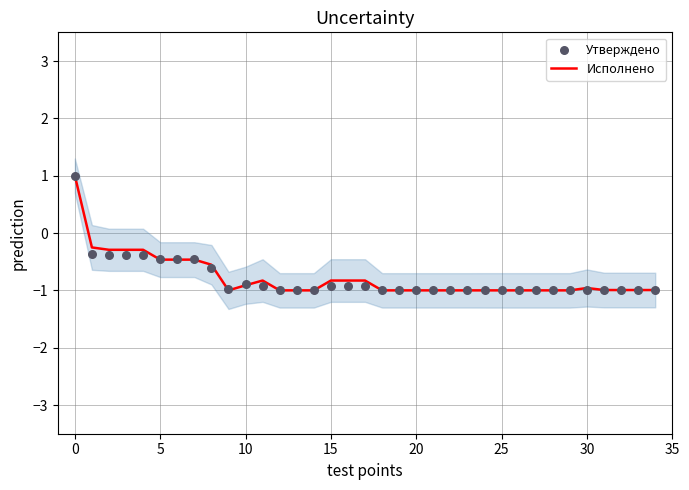

Which series has the largest total across all categories?

Исполнено